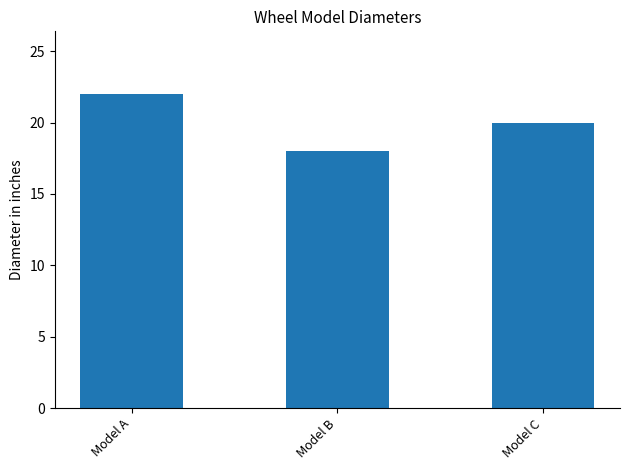

Rank the categories by value from highest to lowest.

Model A, Model C, Model B